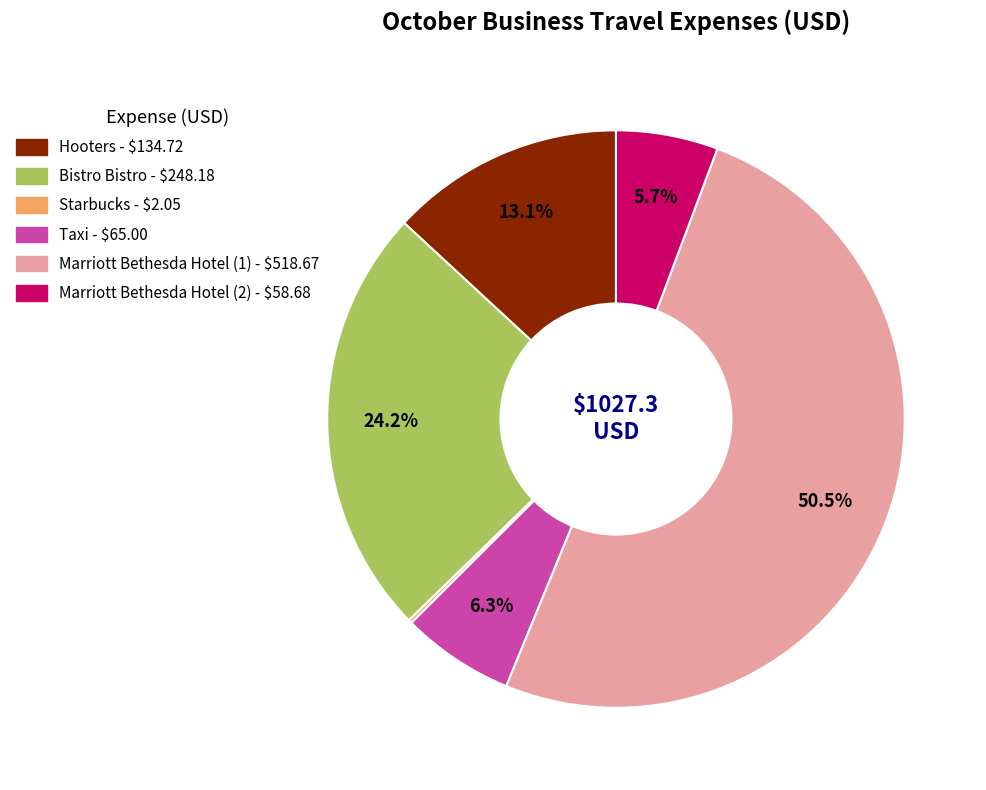

To the nearest percent, what portion does Marriott Bethesda Hotel (2) represent?

6%